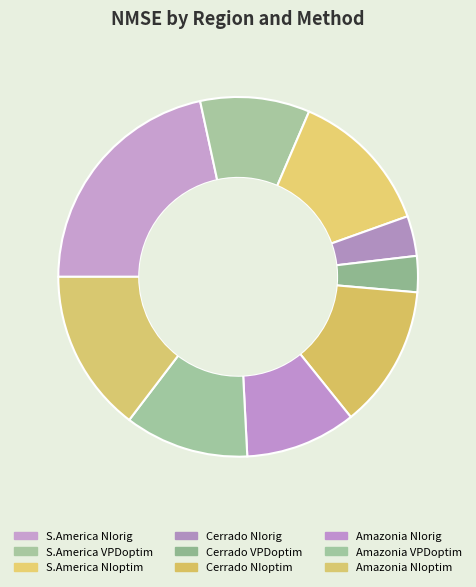

How many segments does this pie chart have?

9